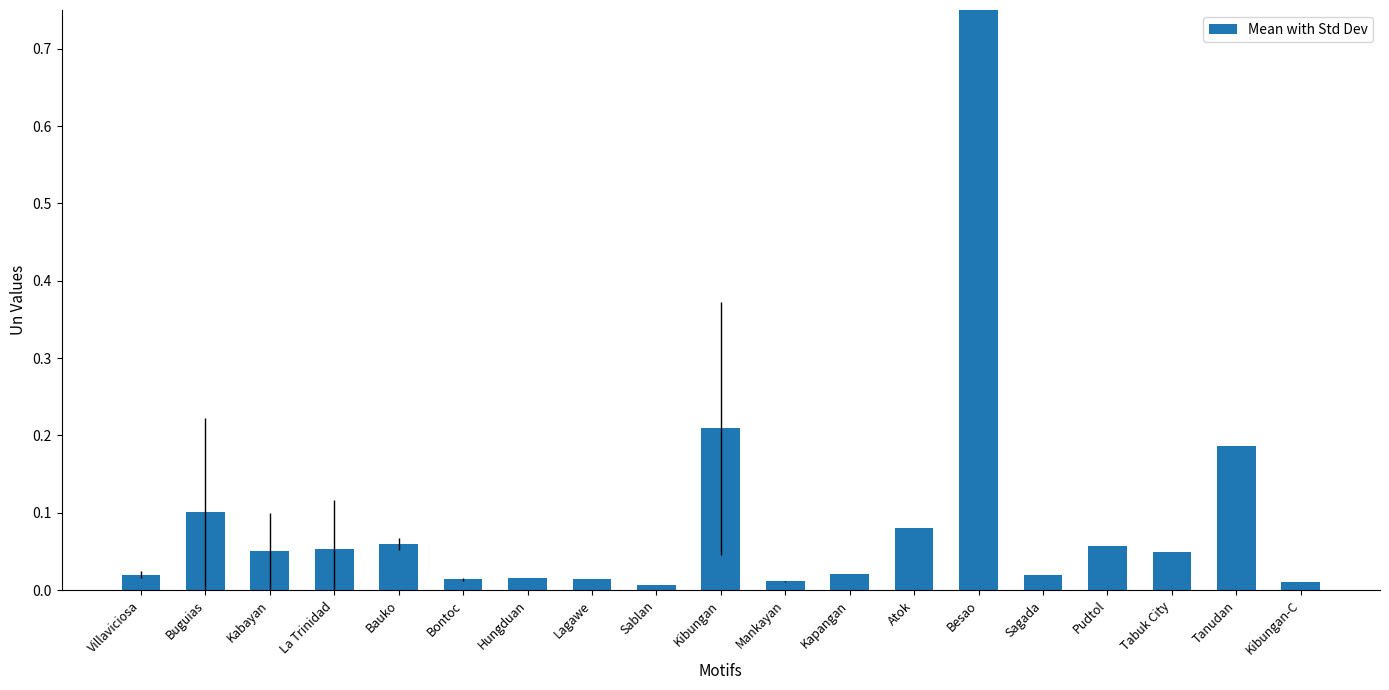

The chart shows a value of 0.0 at Lagawe. True or false?

True